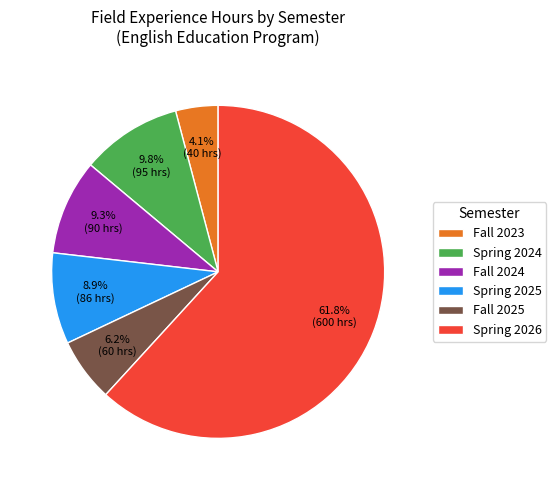

Which slice is the smallest?

Fall 2023